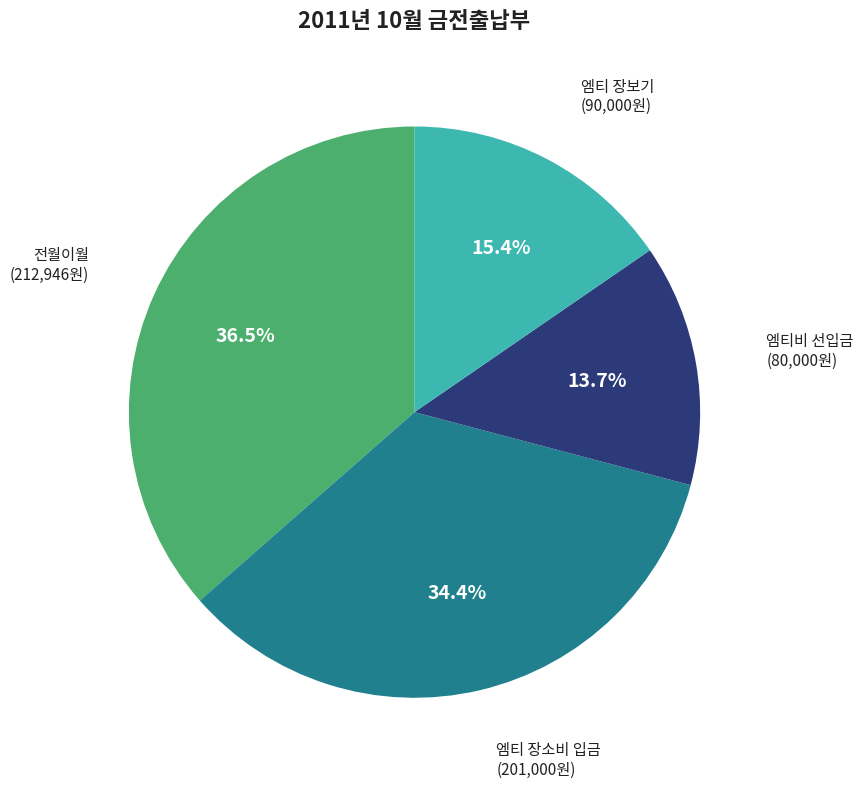

Which has a higher value, 엠티 장소비 입금 or 엠티비 선입금?

엠티 장소비 입금